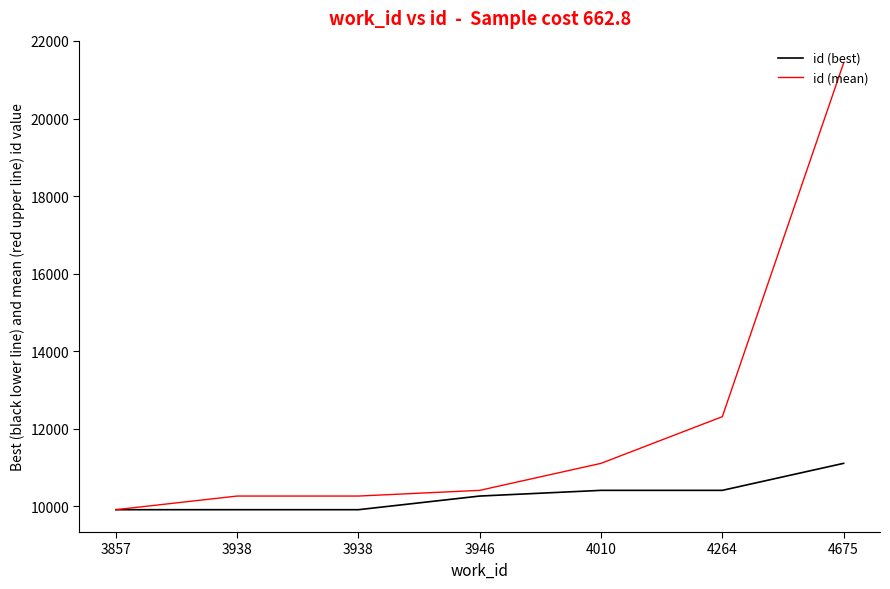

Is this an area chart (filled region under the line)?

No